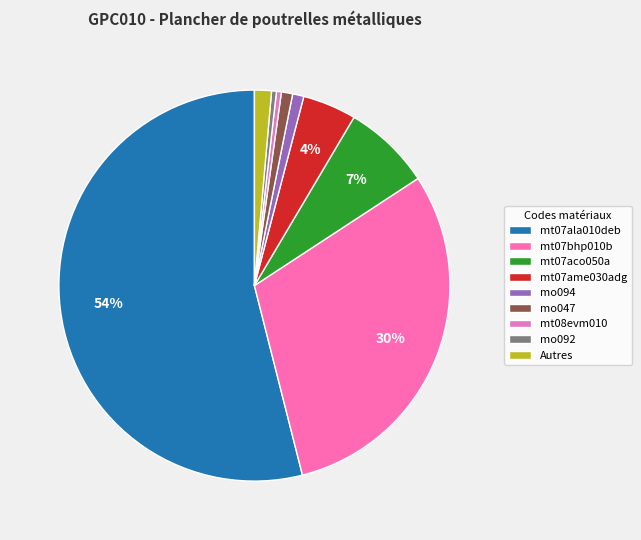

Which category has the biggest portion of the pie?

mt07ala010deb